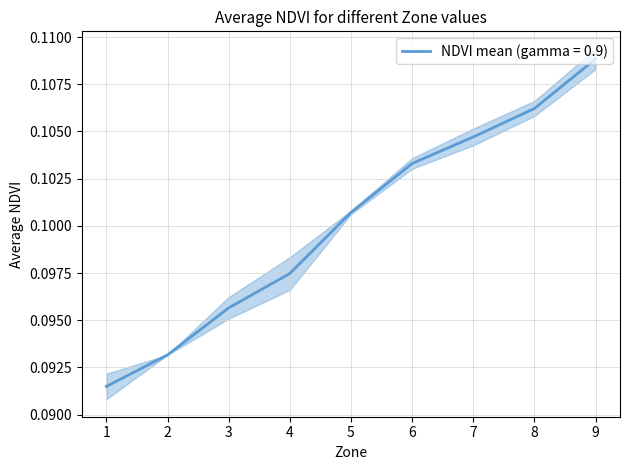

At which category does the chart reach its minimum across all series?

1